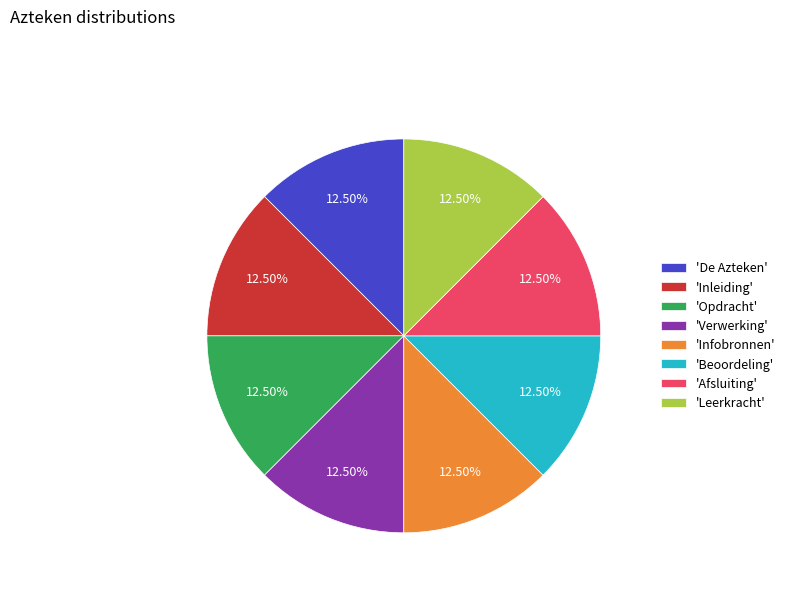

Is the sum of 'Afsluiting' and 'Beoordeling' greater than half?

No